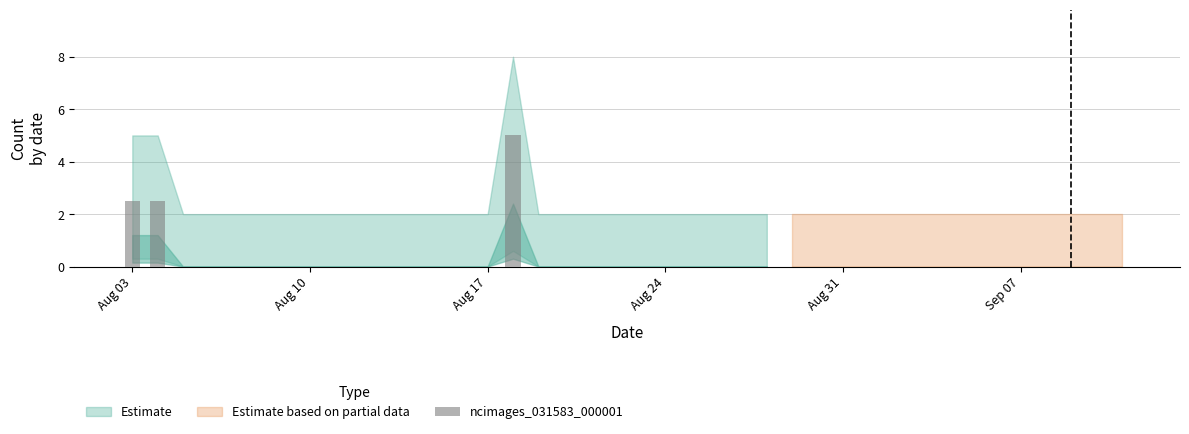

What is the greatest value displayed?

5.0